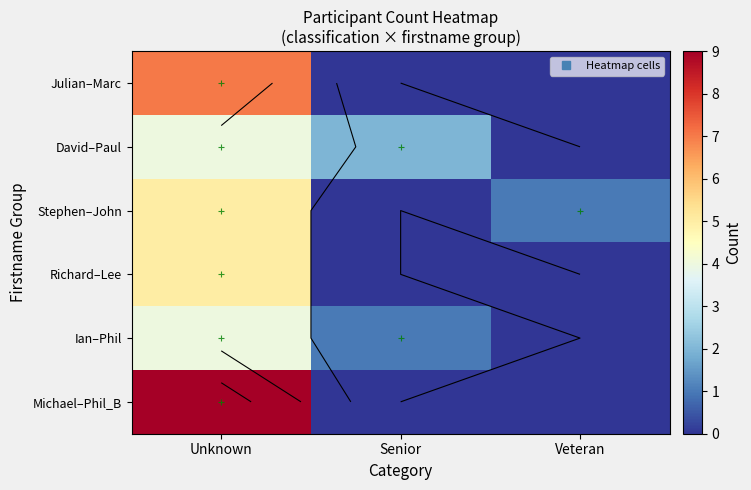

List the labels in order of Michael–Phil_B value, largest first.

Unknown, Senior, Veteran